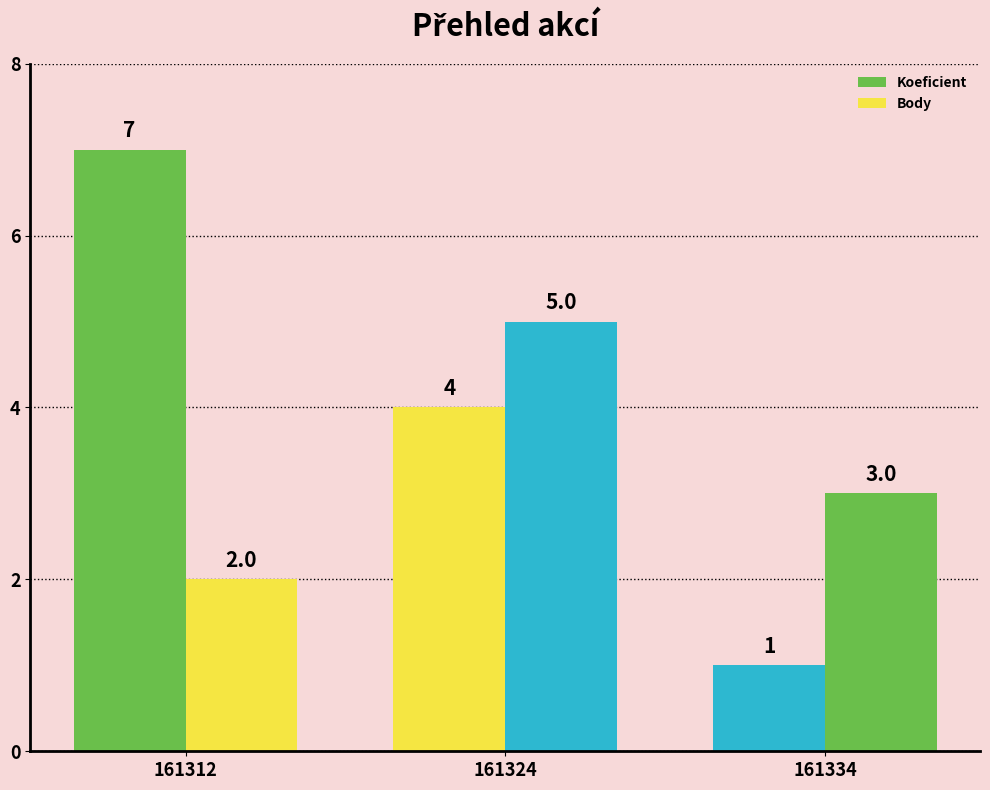

How many bars are there in each group?

2